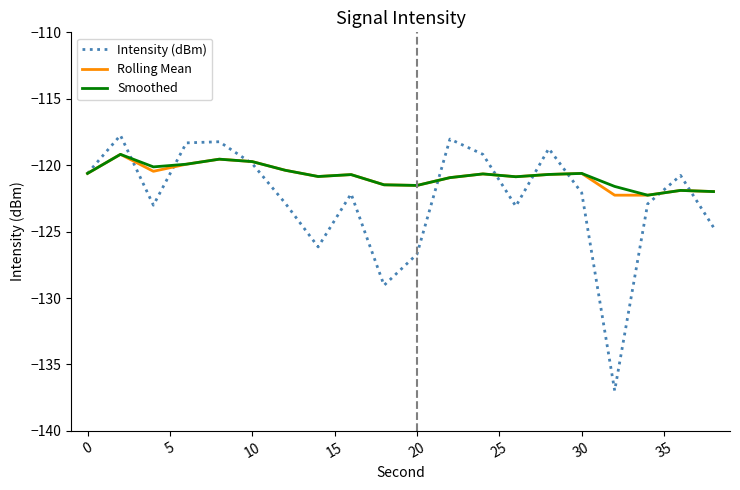

What is the maximum value shown in the chart?

-117.8